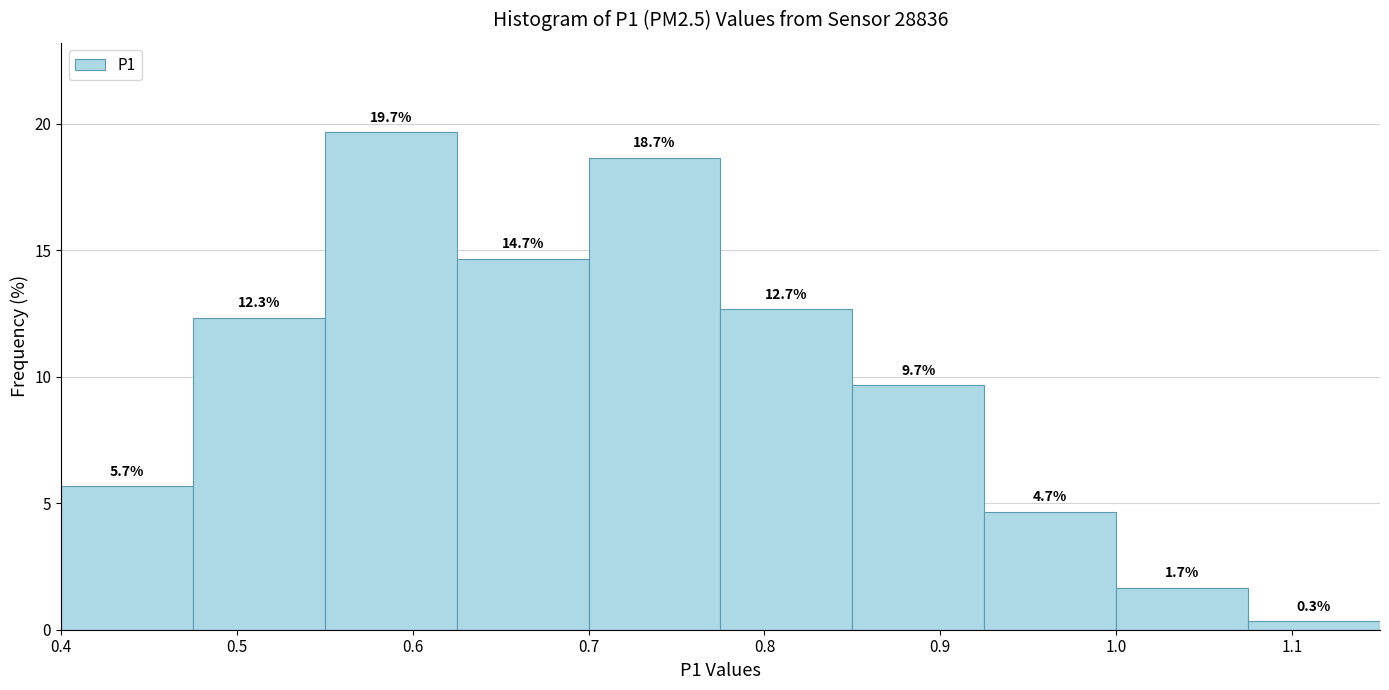

Over which range of the x-axis is the bar tallest?

0.550 to 0.625